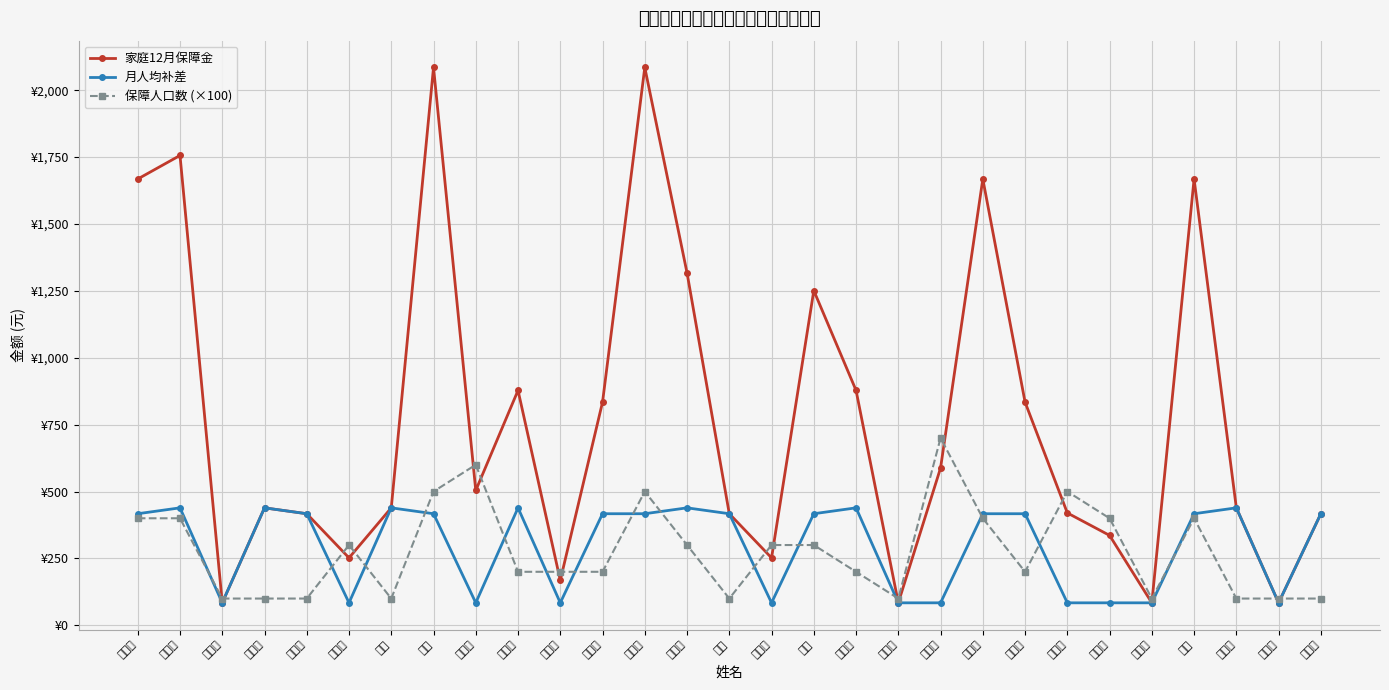

True or false: 月人均补差 and 家庭12月保障金 cross at least once.

False